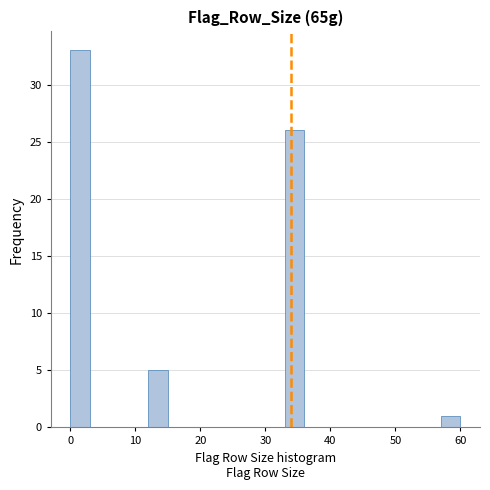

Read against the x-axis, roughly where is the centre of the tallest bar?

2